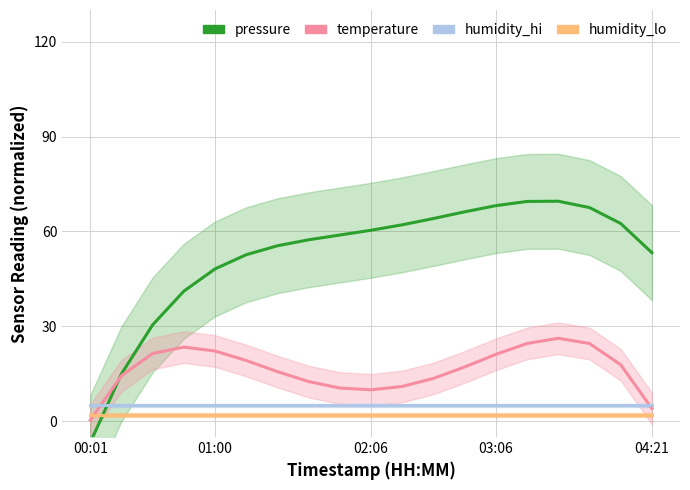

What is the difference between the highest and lowest values at 16?

65.5